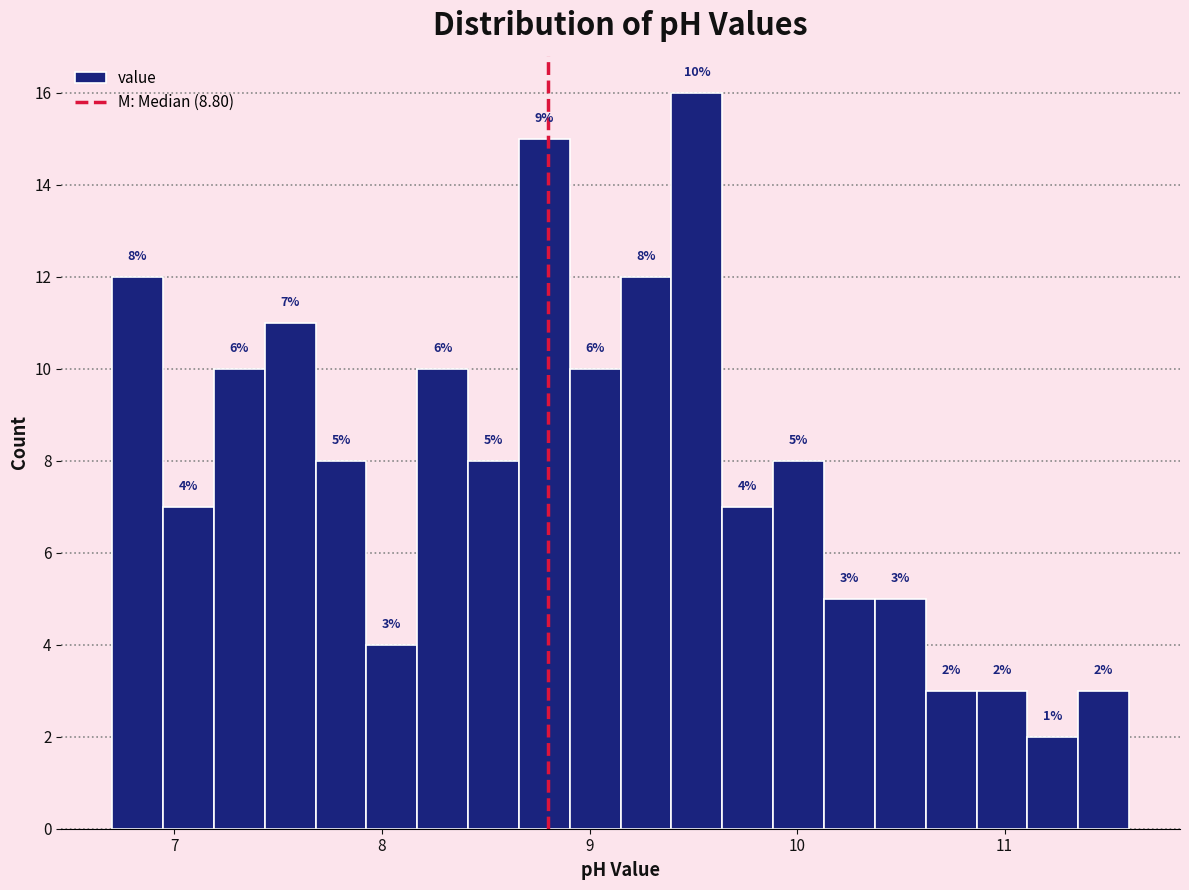

Read against the x-axis, roughly where is the centre of the tallest bar?

9.5